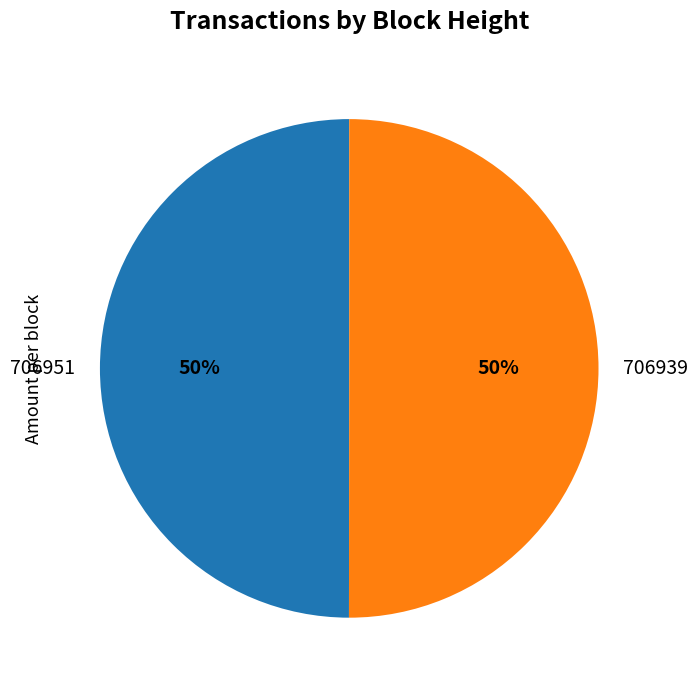

Is the sum of 706939 and 706951 greater than half?

Yes